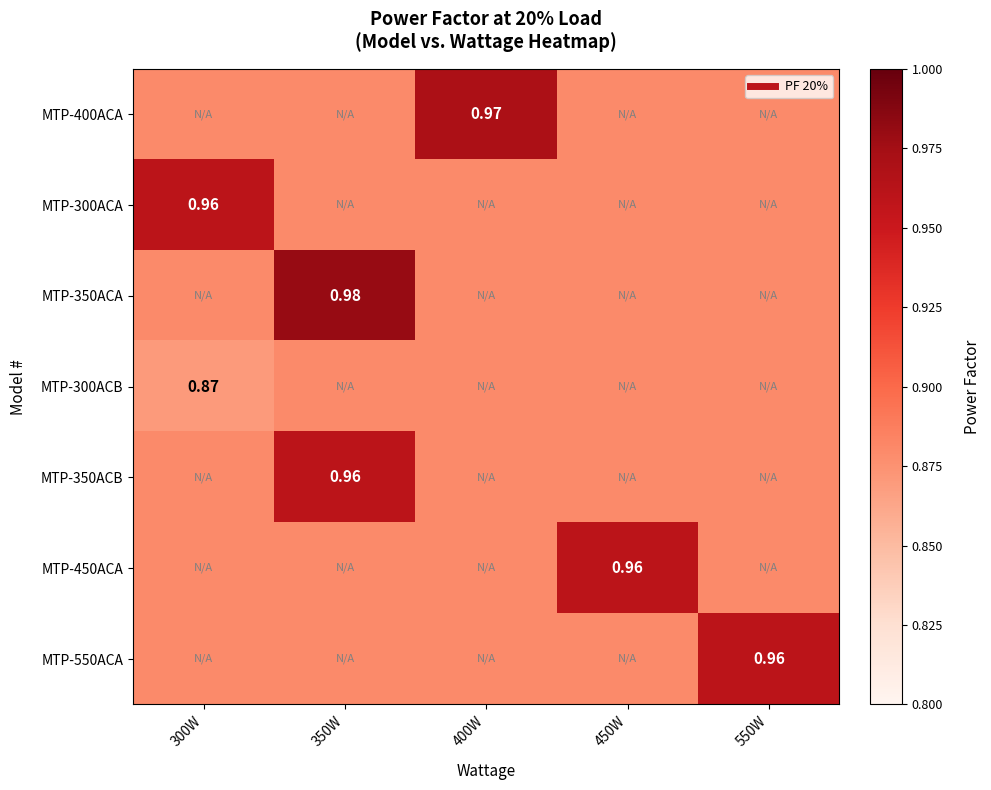

List the series in order of their peak value, highest first.

MTP-350ACA, MTP-400ACA, MTP-300ACA, MTP-350ACB, MTP-450ACA, MTP-550ACA, MTP-300ACB